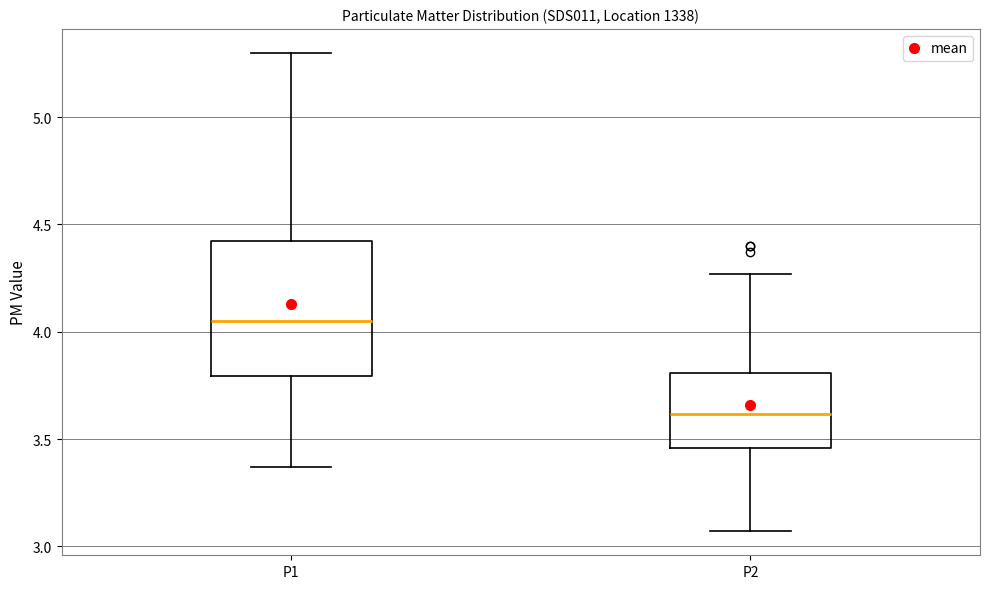

Which box is the tallest, from its lower edge to its upper edge?

P1